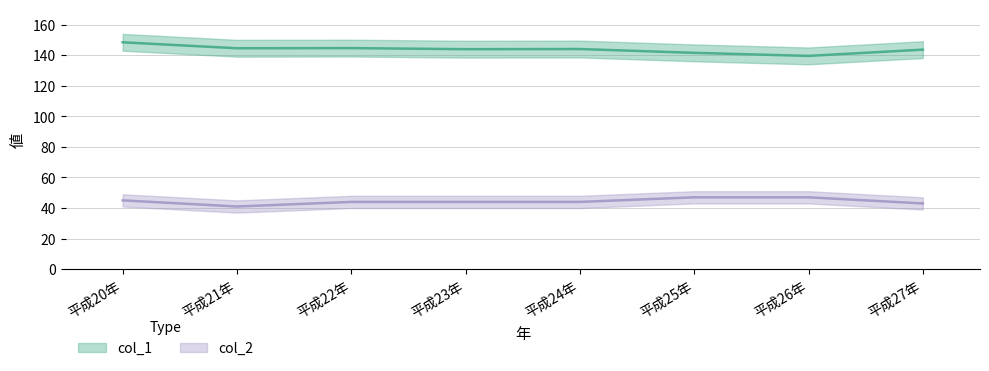

At which category does col_1 reach its first local peak?

平成22年